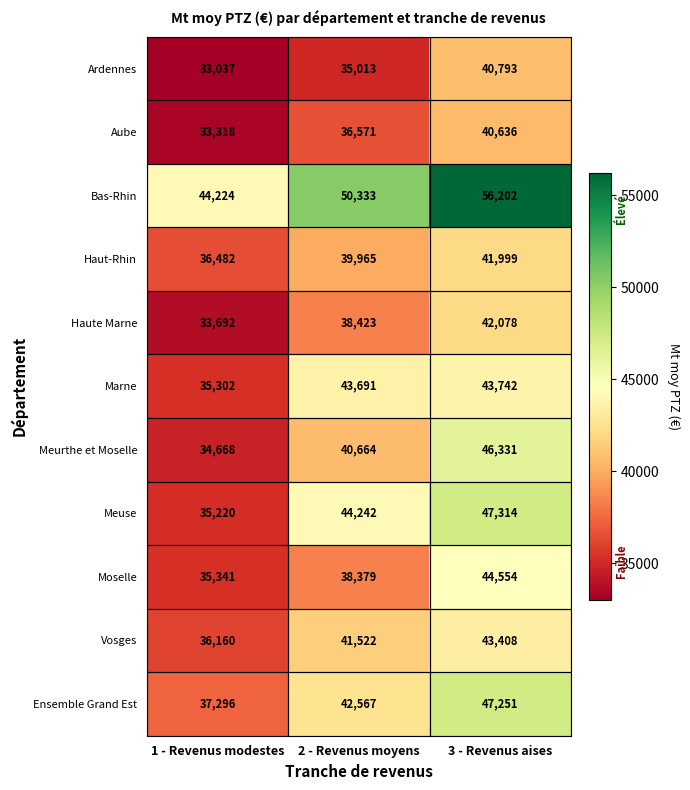

Is it true that Meuse equals 48561 at 1 - Revenus modestes?

False